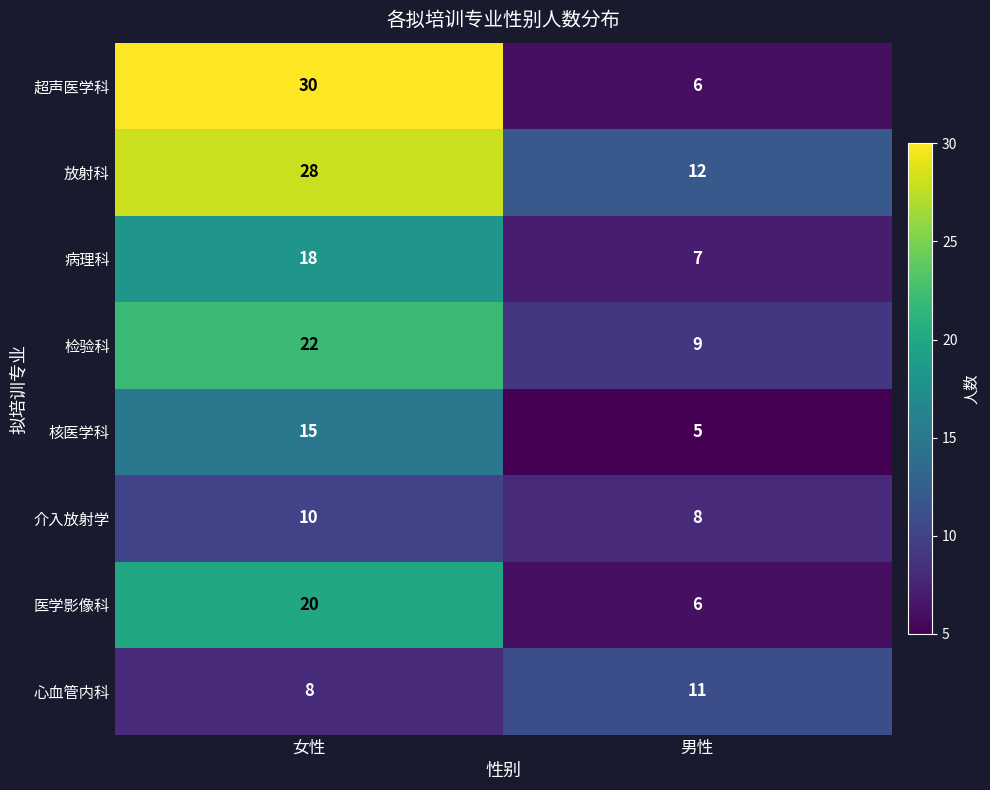

What value does the 放射科 series have at 男性?

12